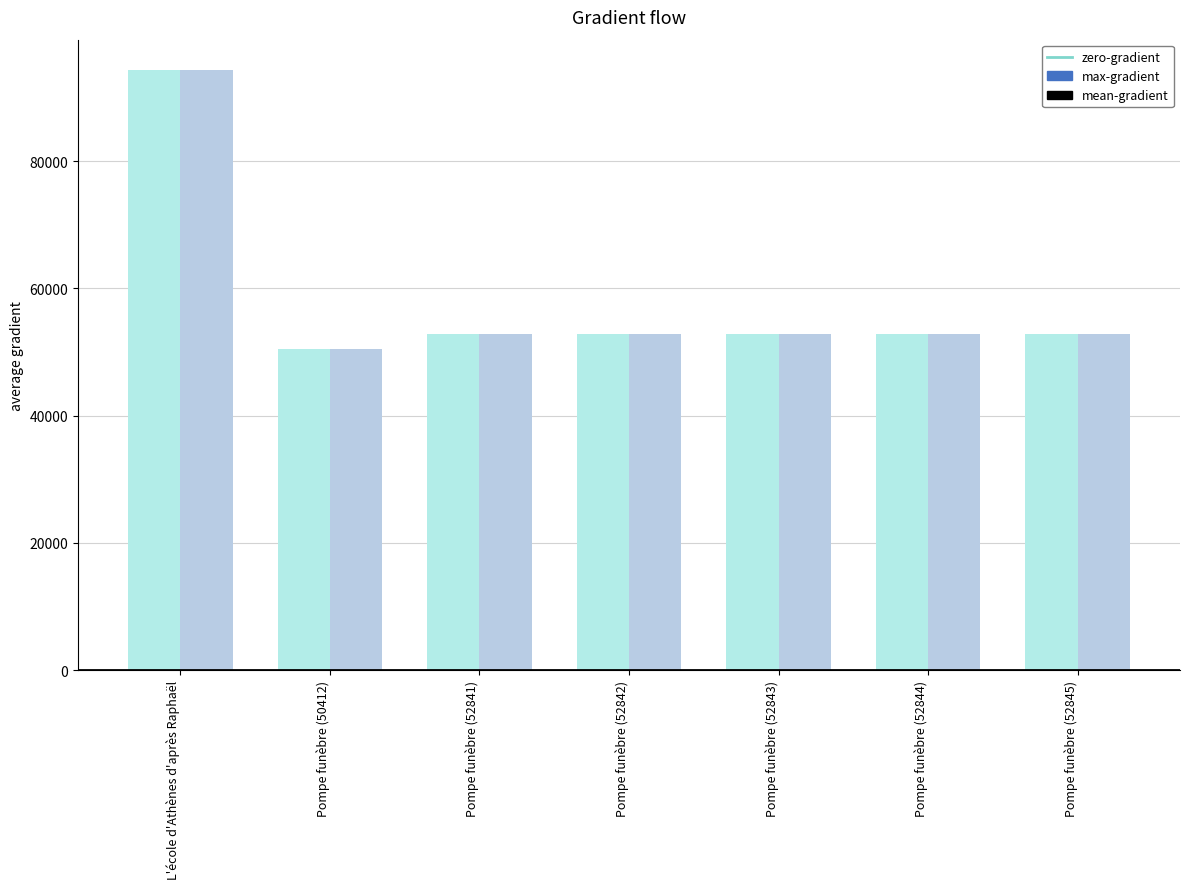

Which category has the highest value across all series?

L'école d'Athènes d'après Raphaël